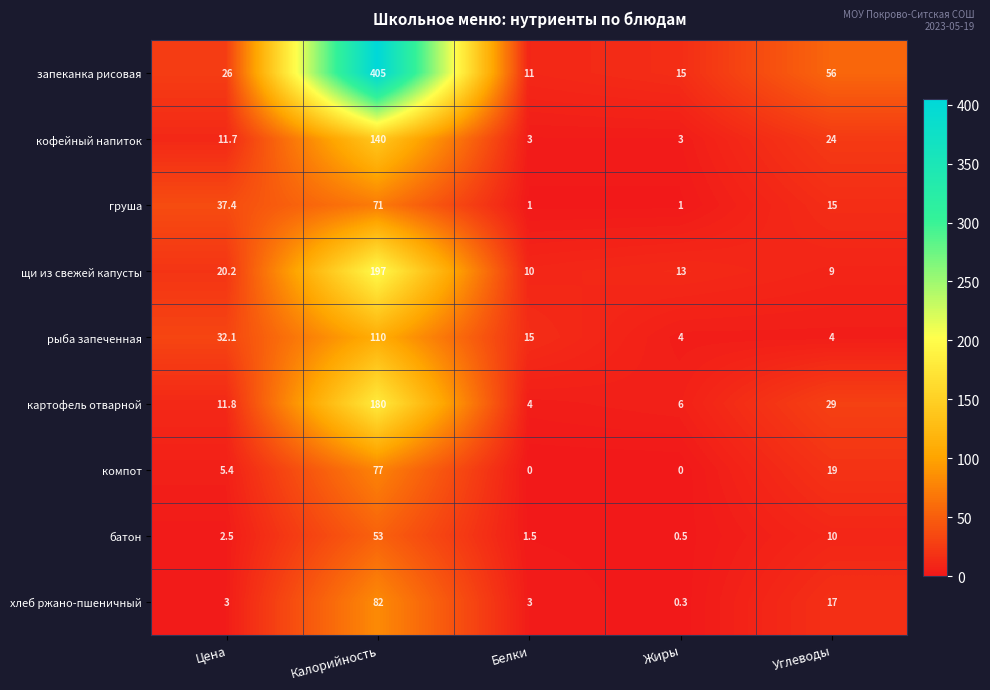

What is the spread (max minus min) of values at Белки?

15.0